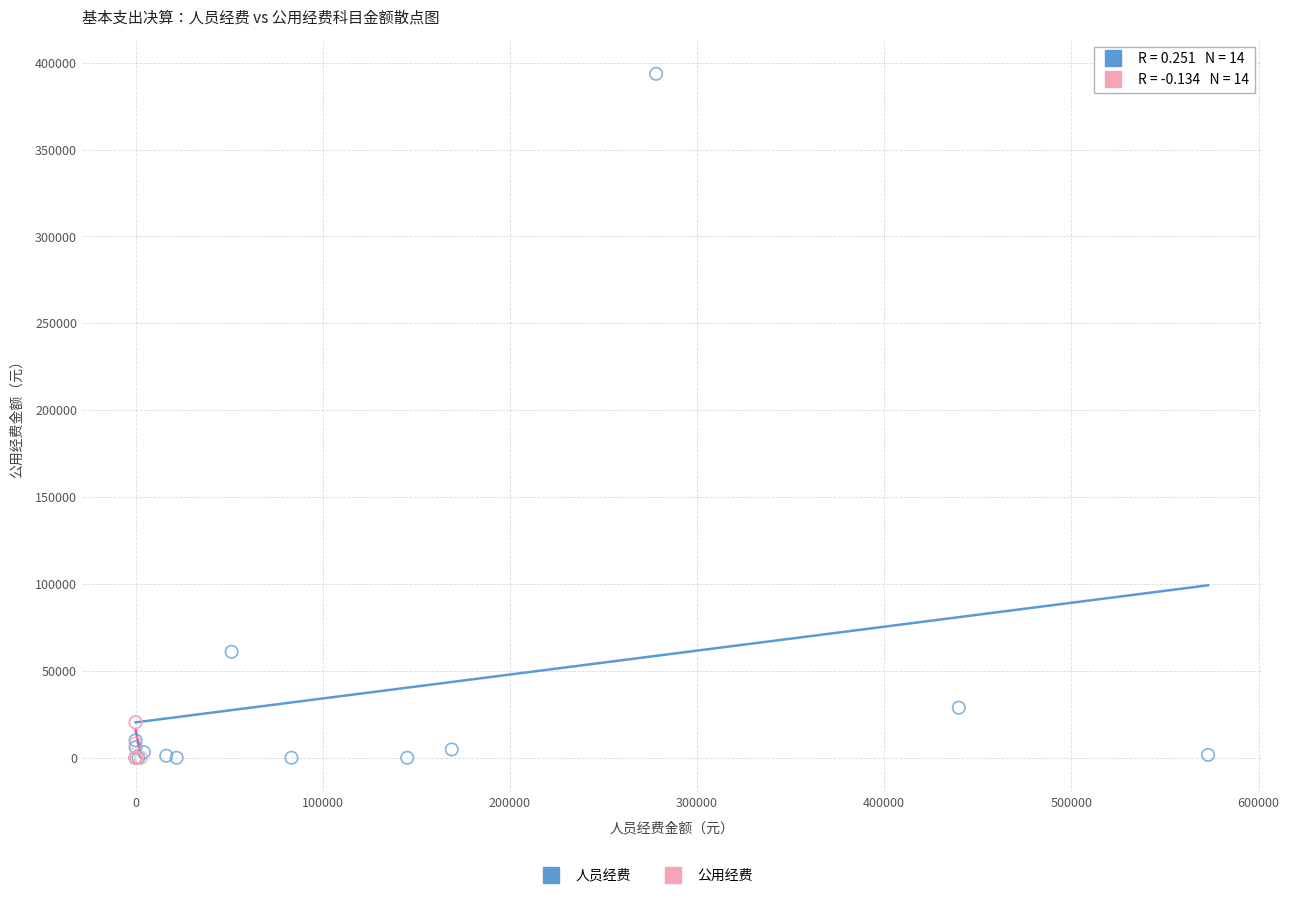

Which series reaches the maximum Y coordinate?

人员经费